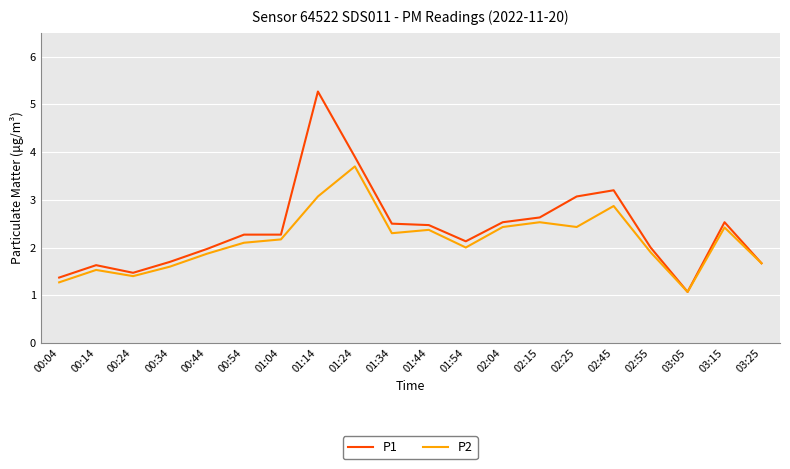

What is the sum of the P1 values at 00:24 and 02:45?

4.7